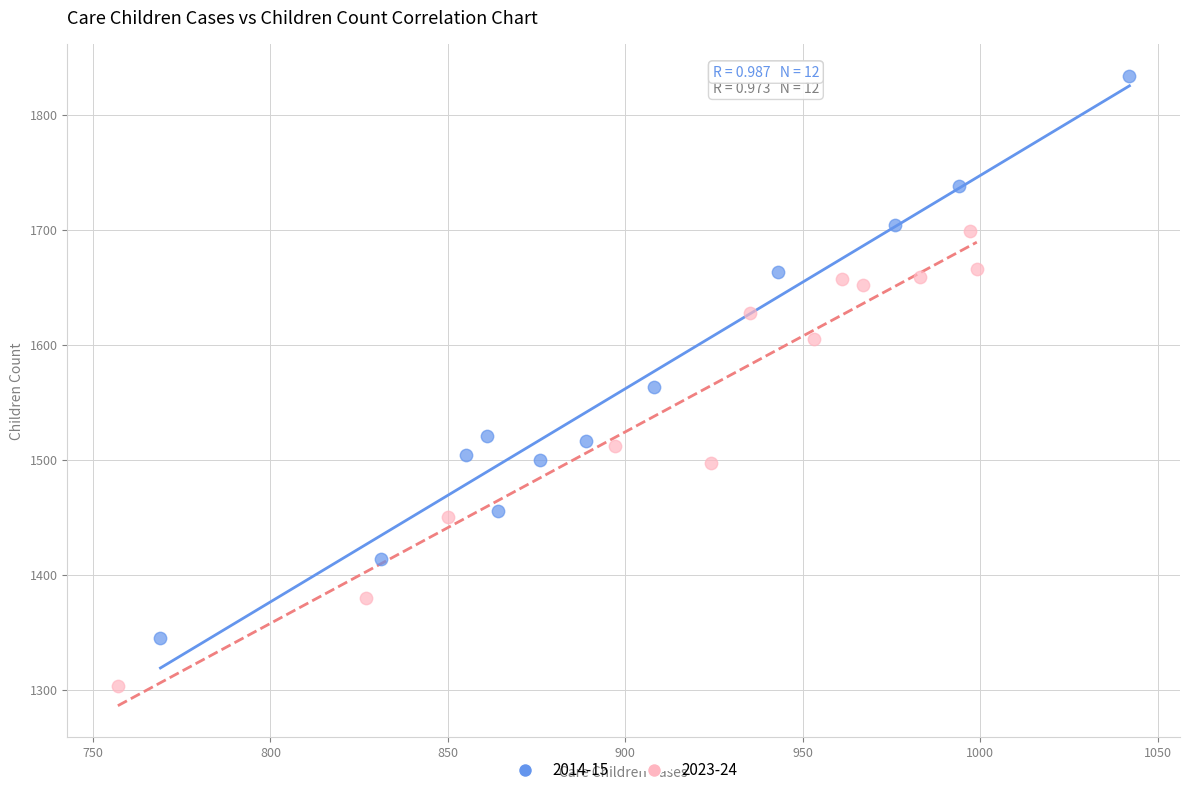

Which series has the largest Y range (max minus min)?

2014-15